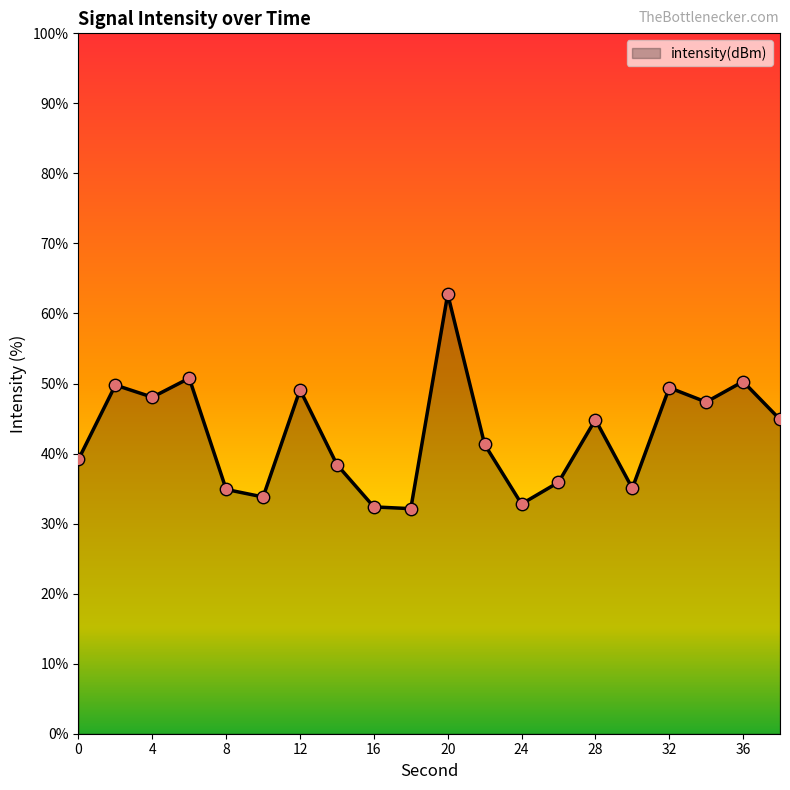

What is the difference between the maximum and minimum values?

30.6